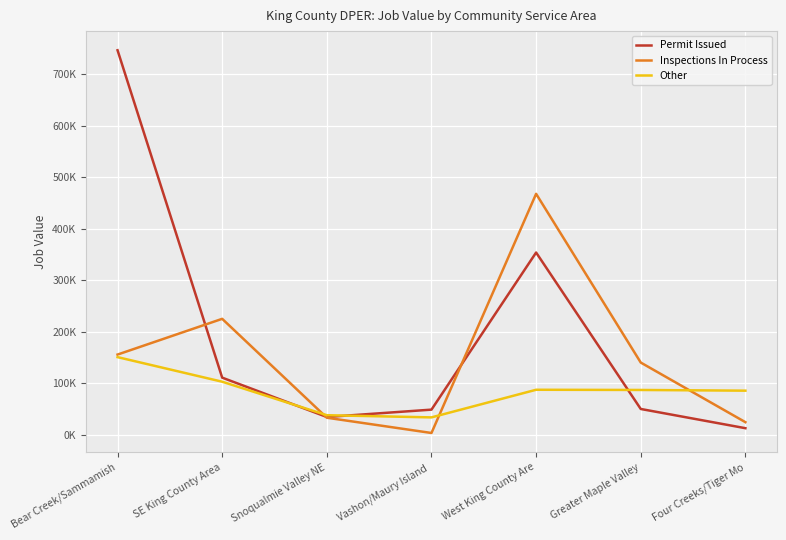

After their last crossing, which series has the higher values: Other or Permit Issued?

Other